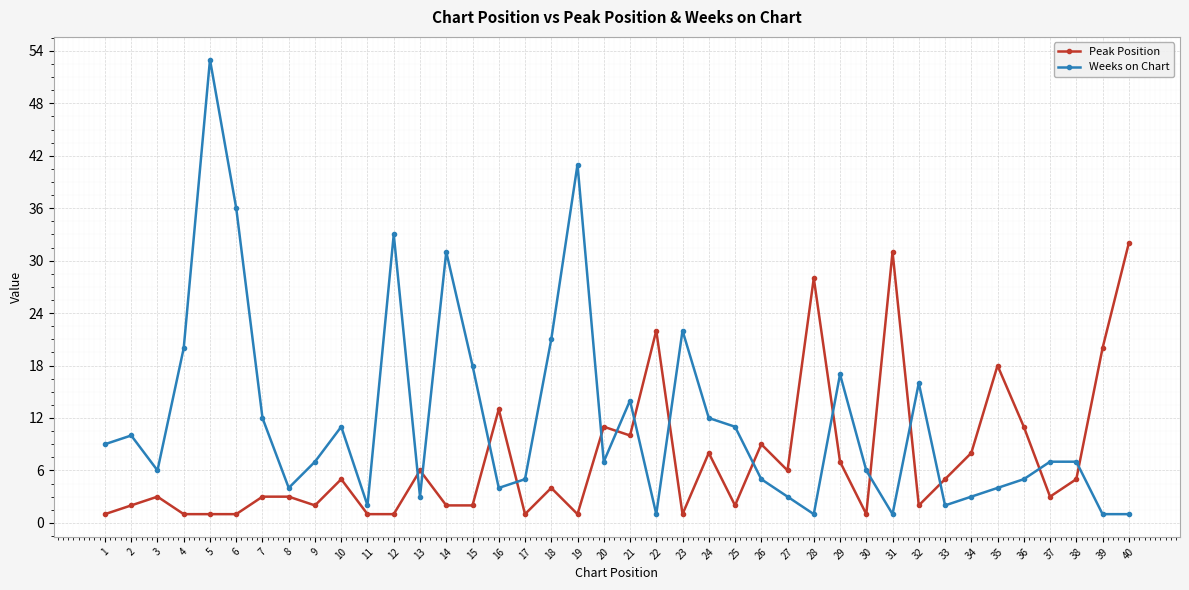

Reading right to left, list all the values displayed in this chart.

Peak Position: 40=32	39=20	38=5	37=3	36=11	35=18	34=8	33=5	32=2	31=31	30=1	29=7	28=28	27=6	26=9	25=2	24=8	23=1	22=22	21=10	20=11	19=1	18=4	17=1	16=13	15=2	14=2	13=6	12=1	11=1	10=5	9=2	8=3	7=3	6=1	5=1	4=1	3=3	2=2	1=1
Weeks on Chart: 40=1	39=1	38=7	37=7	36=5	35=4	34=3	33=2	32=16	31=1	30=6	29=17	28=1	27=3	26=5	25=11	24=12	23=22	22=1	21=14	20=7	19=41	18=21	17=5	16=4	15=18	14=31	13=3	12=33	11=2	10=11	9=7	8=4	7=12	6=36	5=53	4=20	3=6	2=10	1=9